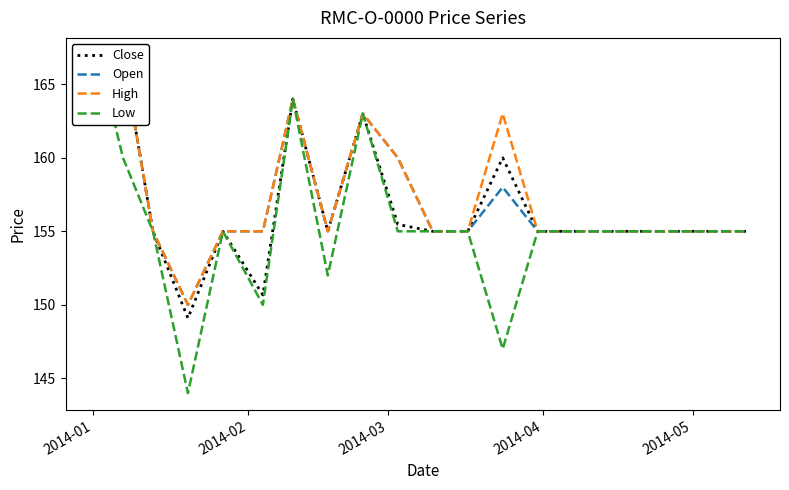

Which category has the highest value in the Low series?

2014-01